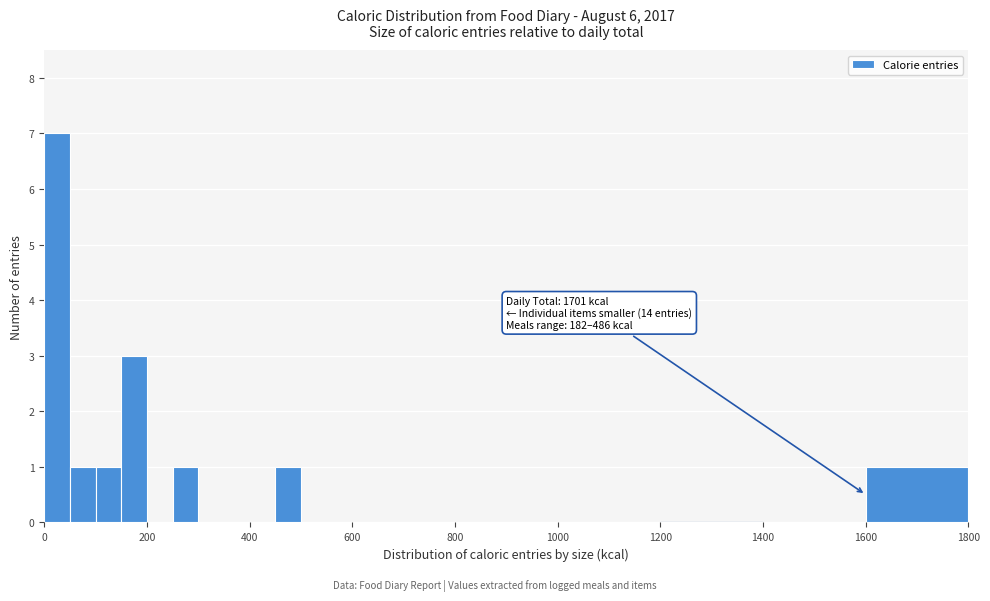

Around what value on the x-axis is the tallest bar? Give the approximate position of its centre, as read against the axis.

20